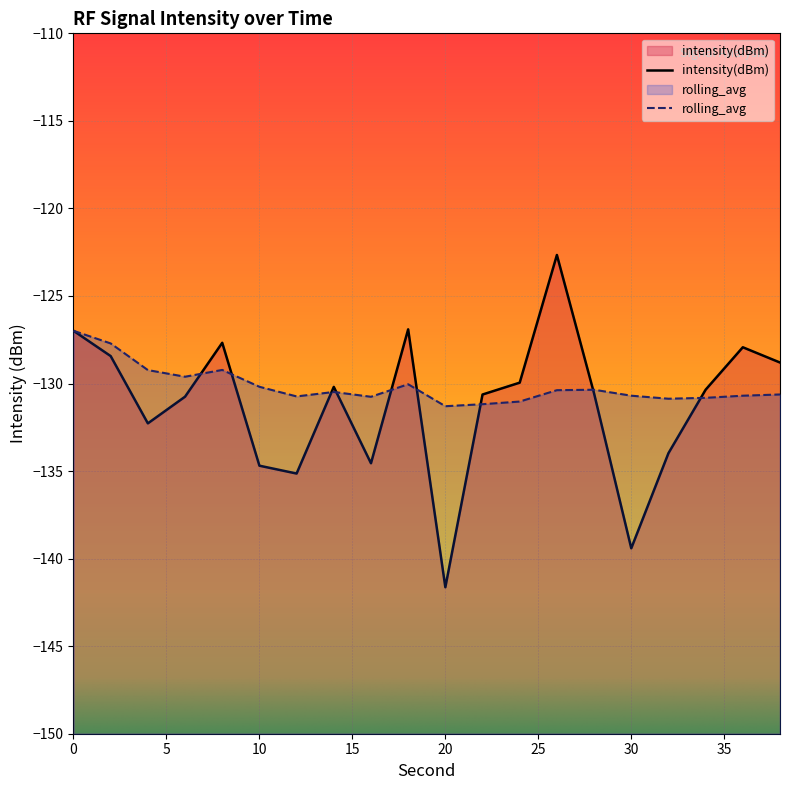

What is the value of the rolling_avg point at the 4th from the left?

-129.6